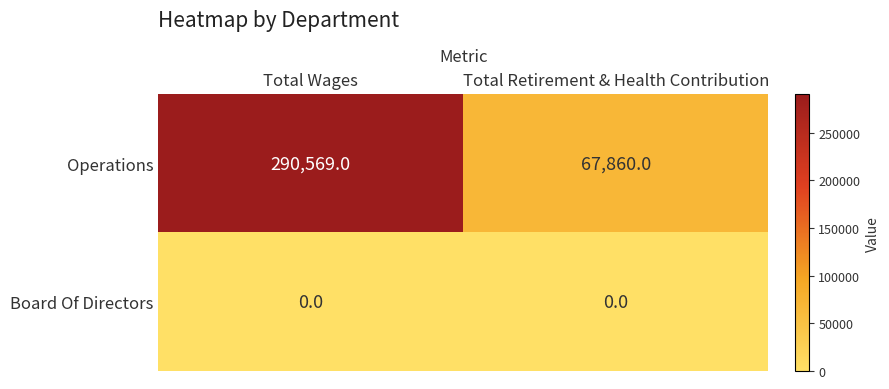

What is the difference between the Operations values at Total Retirement & Health Contribution and Total Wages?

222709